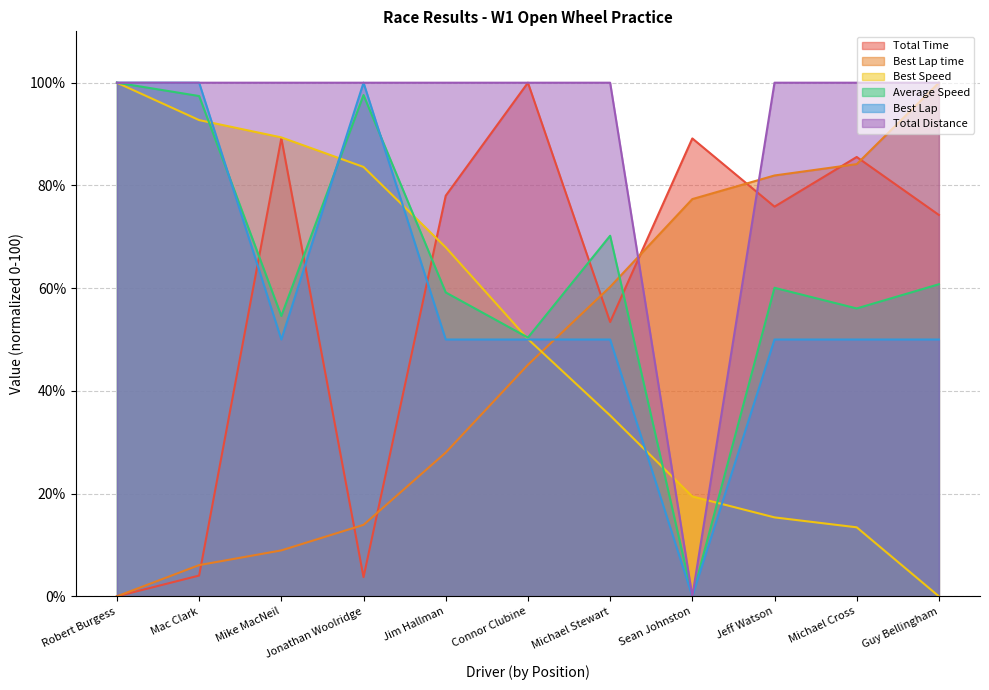

At which category is the sum across all series the highest?

Mac Clark